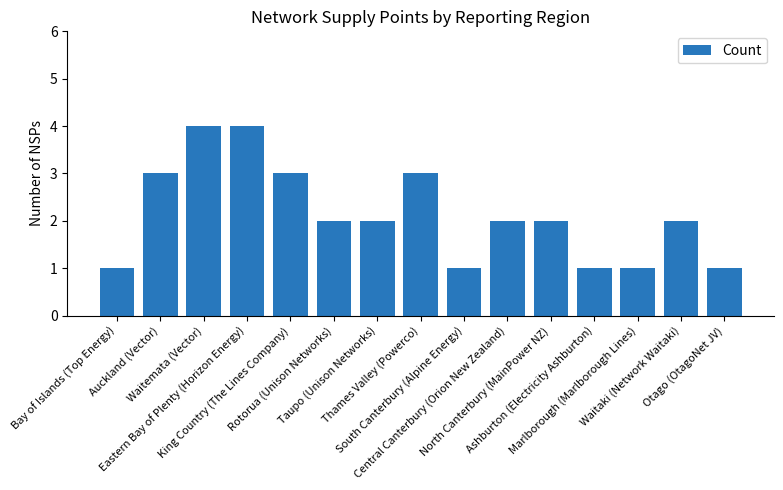

Reading left to right, list all the values displayed in this chart.

1	3	4	4	3	2	2	3	1	2	2	1	1	2	1